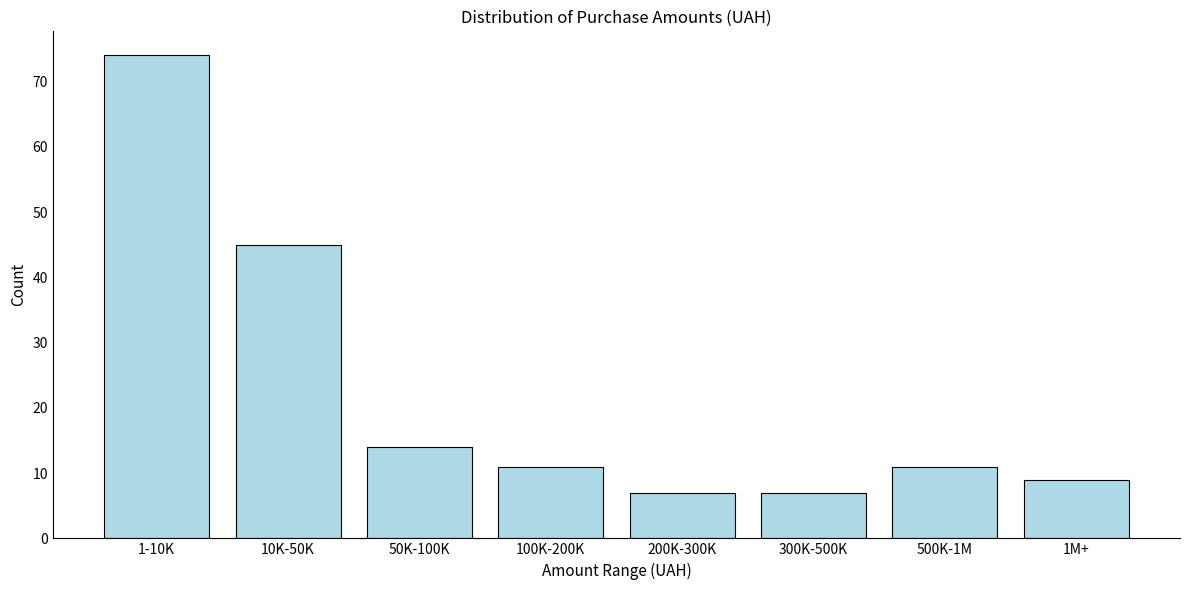

Reading left to right, list all the values displayed in this chart.

1-10K=74	10K-50K=45	50K-100K=14	100K-200K=11	200K-300K=7	300K-500K=7	500K-1M=11	1M+=9